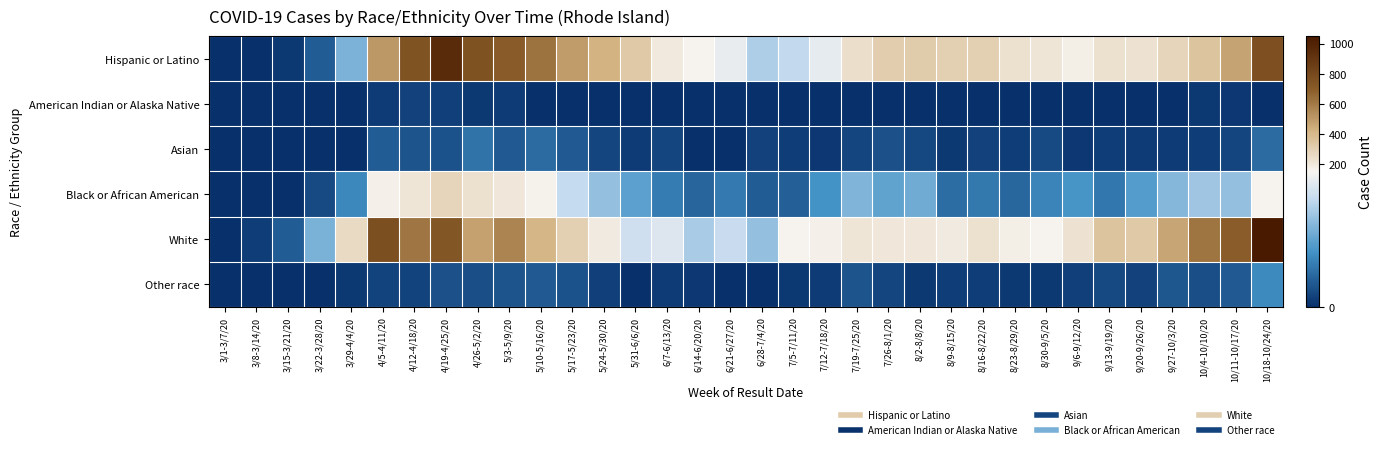

Which has a higher value, 3/1-3/7/20 or 5/31-6/6/20?

5/31-6/6/20